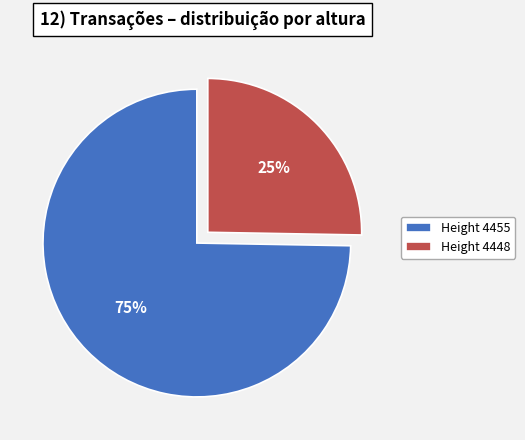

To the nearest percent, what is the combined percentage of Height 4448 and Height 4455?

100%